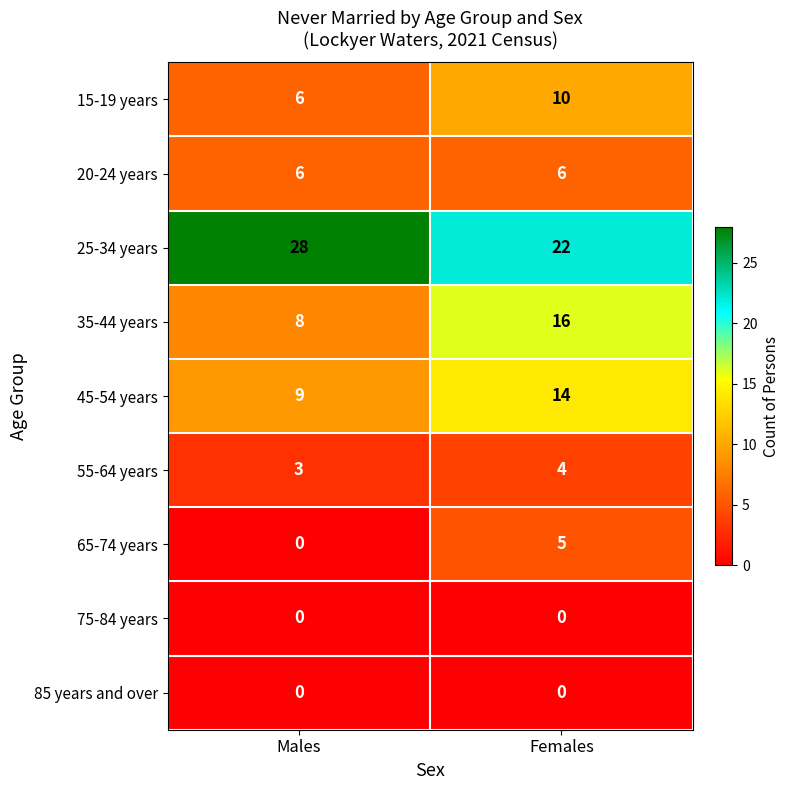

What is the sum of the 65-74 years values at Males and Females?

5